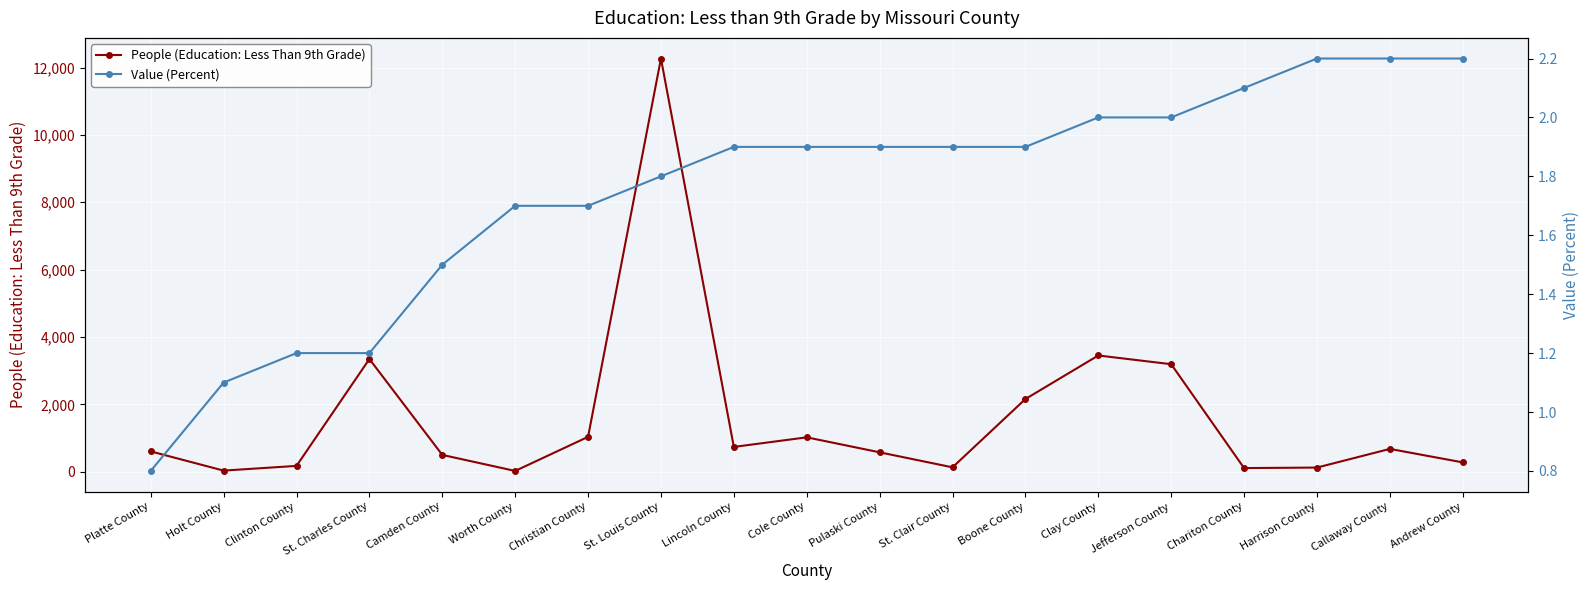

Read the People (Education: Less Than 9th Grade) value at Chariton County.

109.0